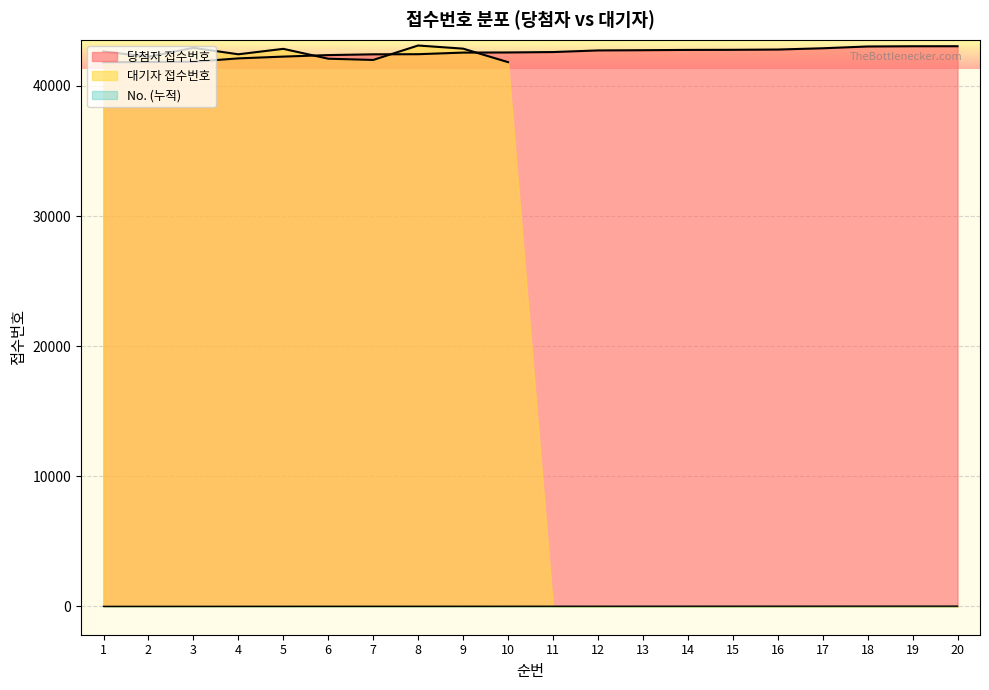

True or false: 당첨자 접수번호 and No. (누적) intersect in this chart.

False